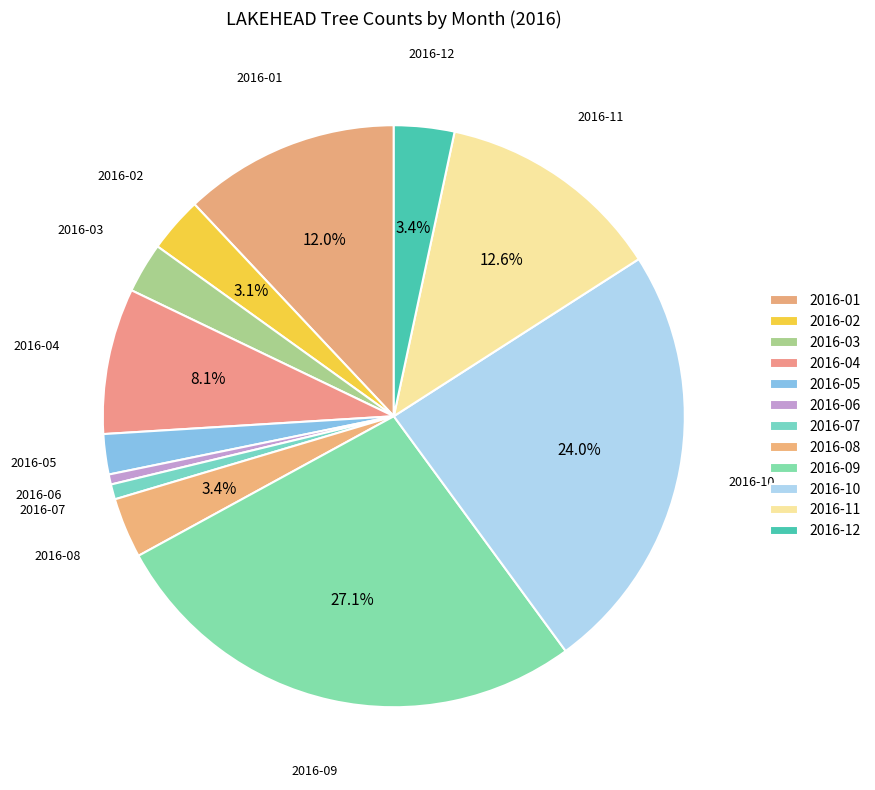

True or false: 2016-06 accounts for 1% of the total.

True